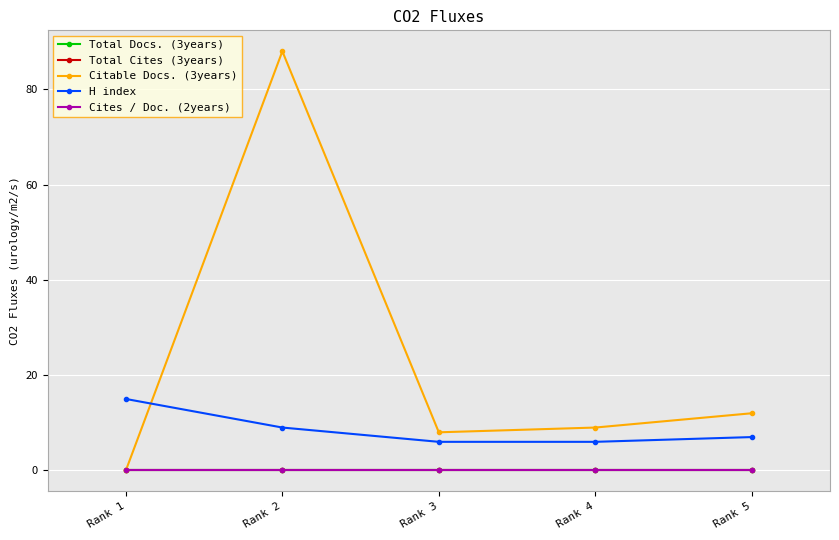

Is this an area chart (filled region under the line)?

No